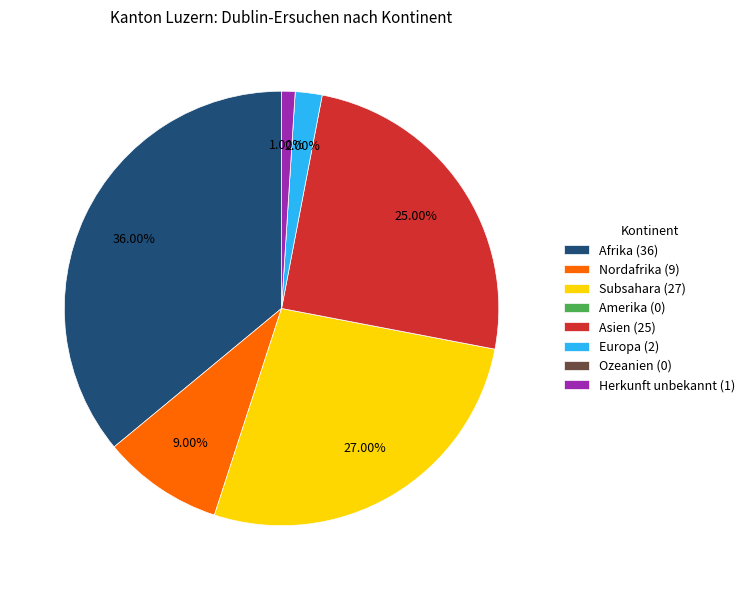

Is the sum of Asien (25) and Herkunft unbekannt (1) greater than half?

No